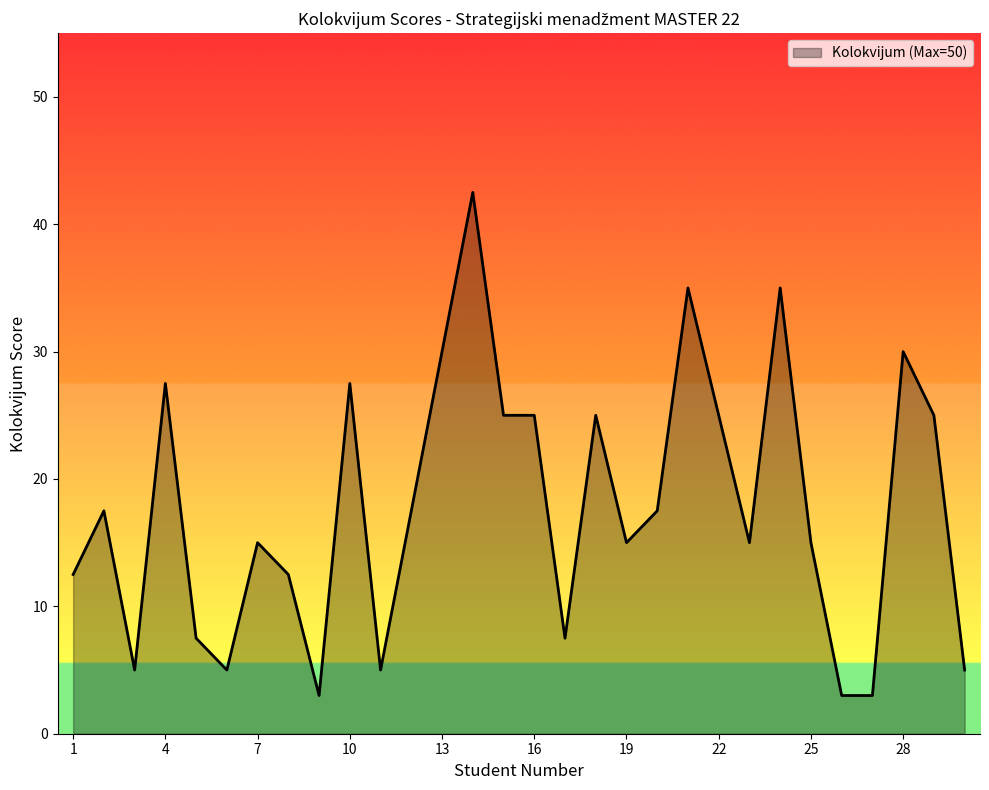

What is the smallest value displayed?

3.0